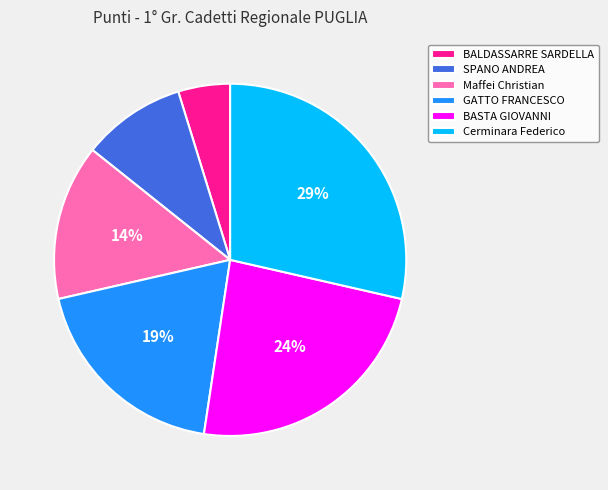

Is it true that SPANO ANDREA is 10% of the pie?

True